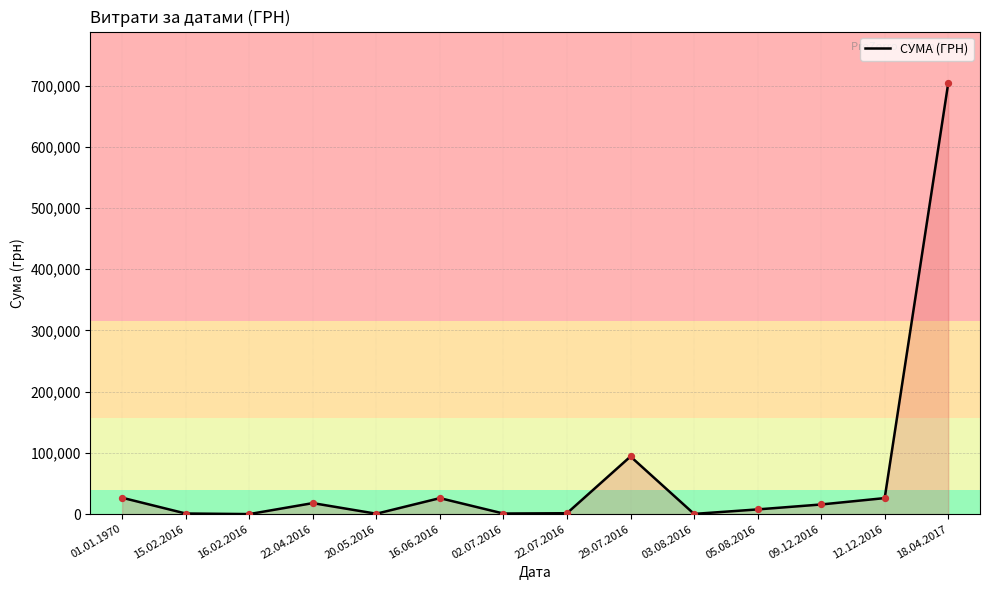

What is the change in value from 05.08.2016 to 12.12.2016?

+18477.0